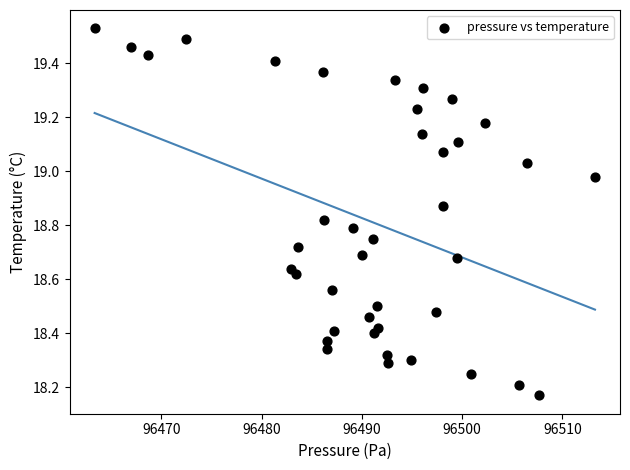

What is the range of Y values (max minus min)?

1.4